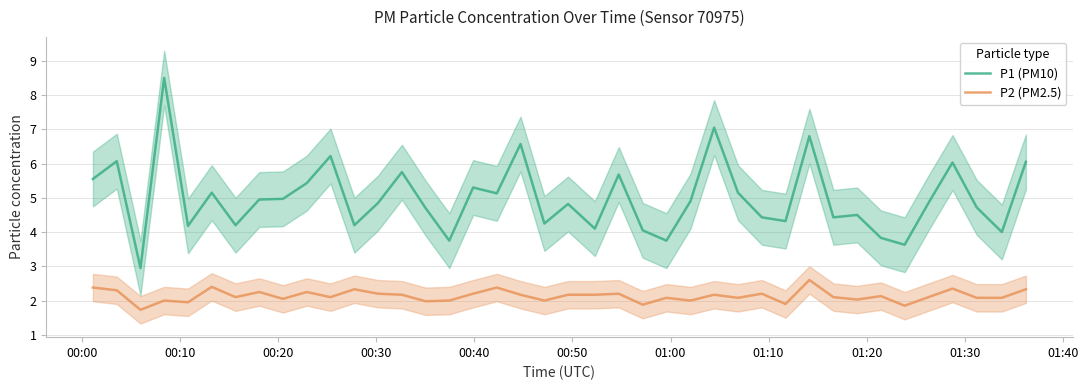

True or false: P2 (PM2.5) and P1 (PM10) intersect in this chart.

False